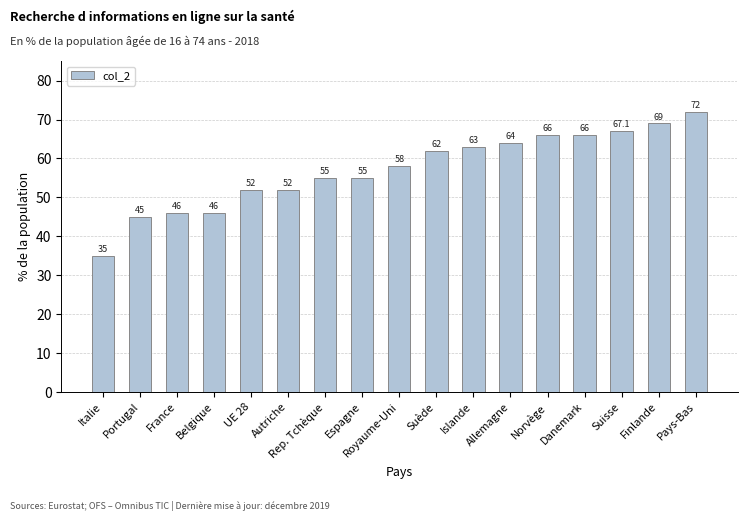

What is the difference between the maximum and minimum values?

37.0